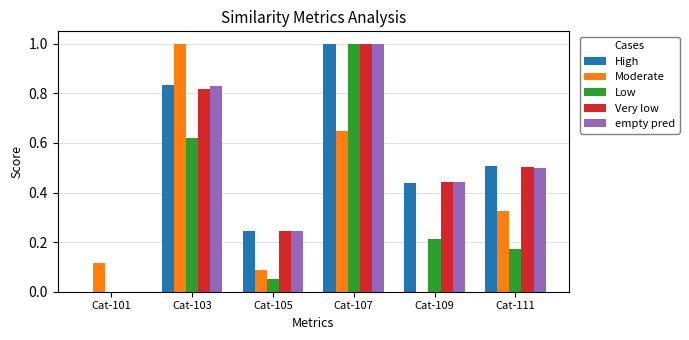

How many distinct data groups are displayed?

5